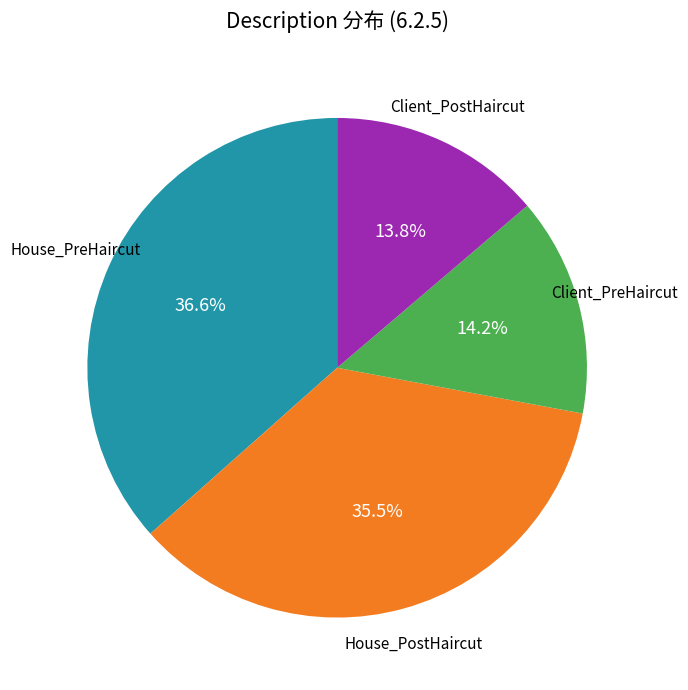

Does any single category account for the majority?

No